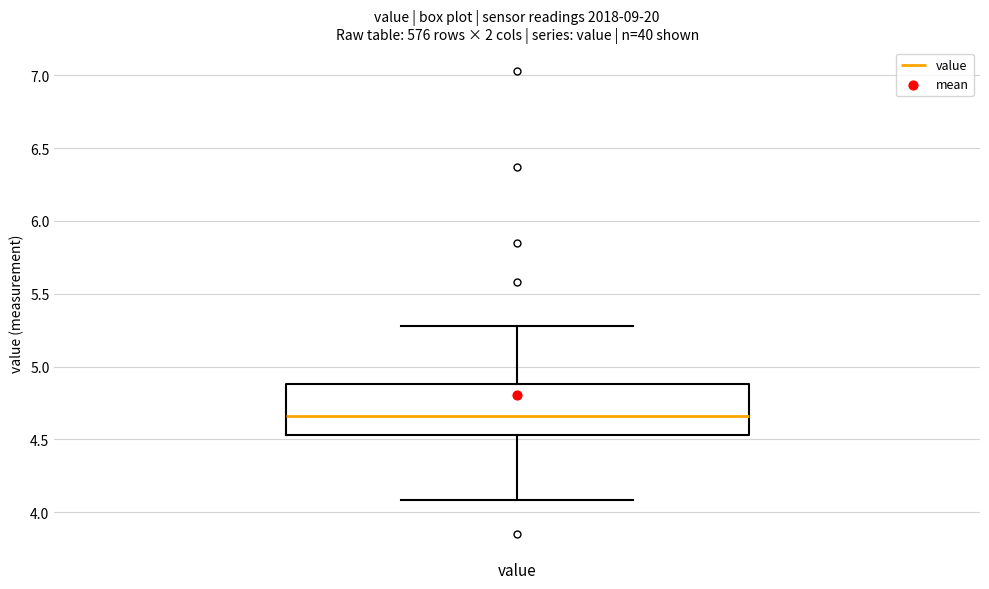

Transcribe this box plot: give where the median line is, the range the box spans, and where the two whiskers end, as read against the y-axis. The values are not printed on the chart, so give them approximately, as read against the axis.

median 4.65, box 4.55 to 4.90, whiskers 4.10 to 5.30